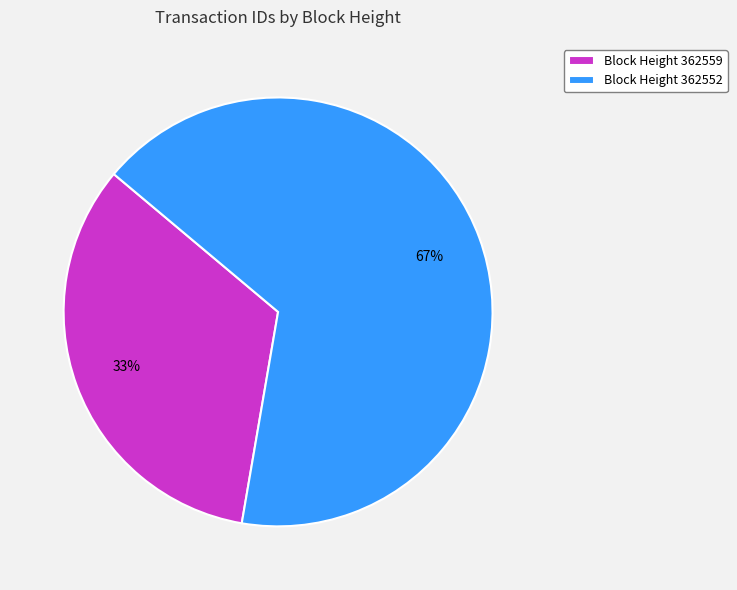

What is the smallest slice in the pie chart?

Block Height 362559